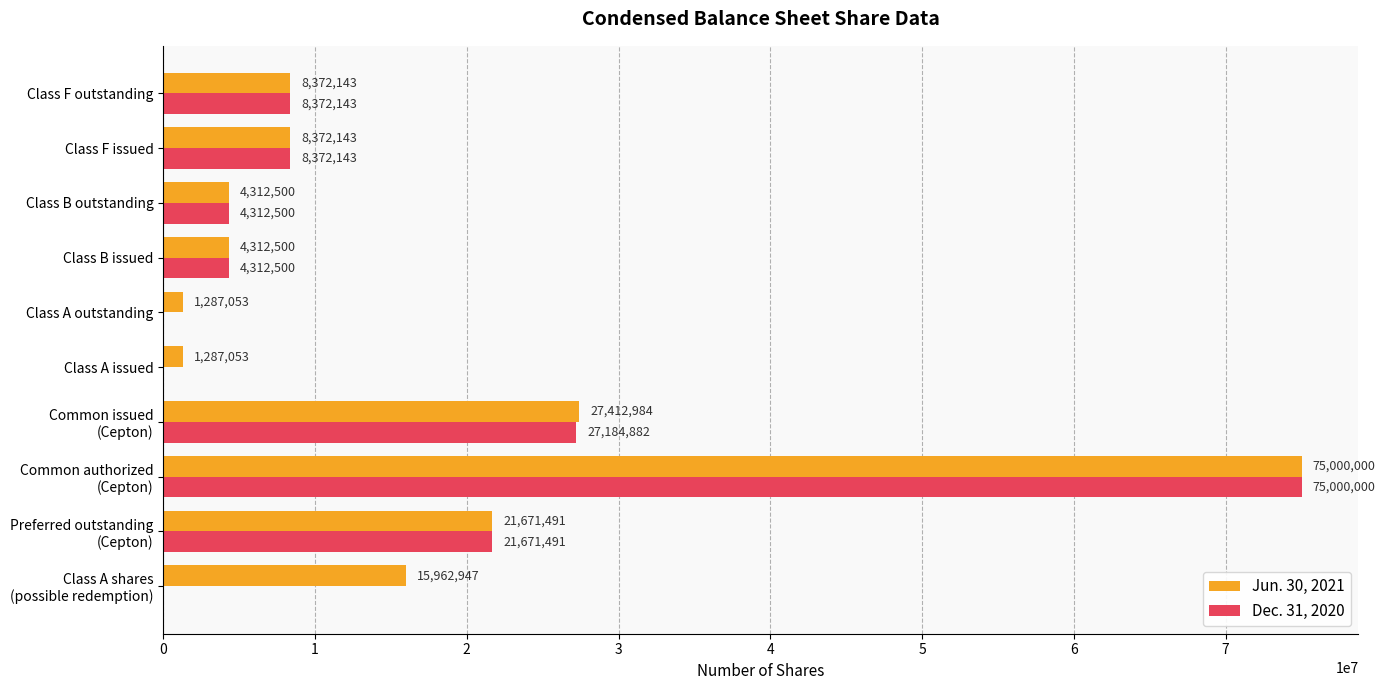

True or false: Jun. 30, 2021 has a value of 11908854 at Class F issued.

False